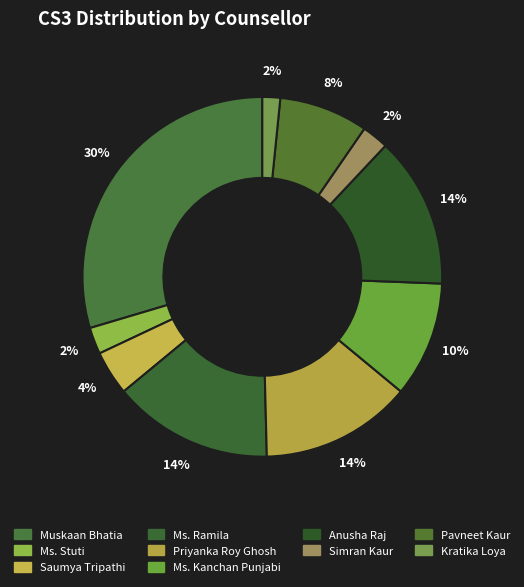

Is Ms. Stuti the majority of the pie?

No